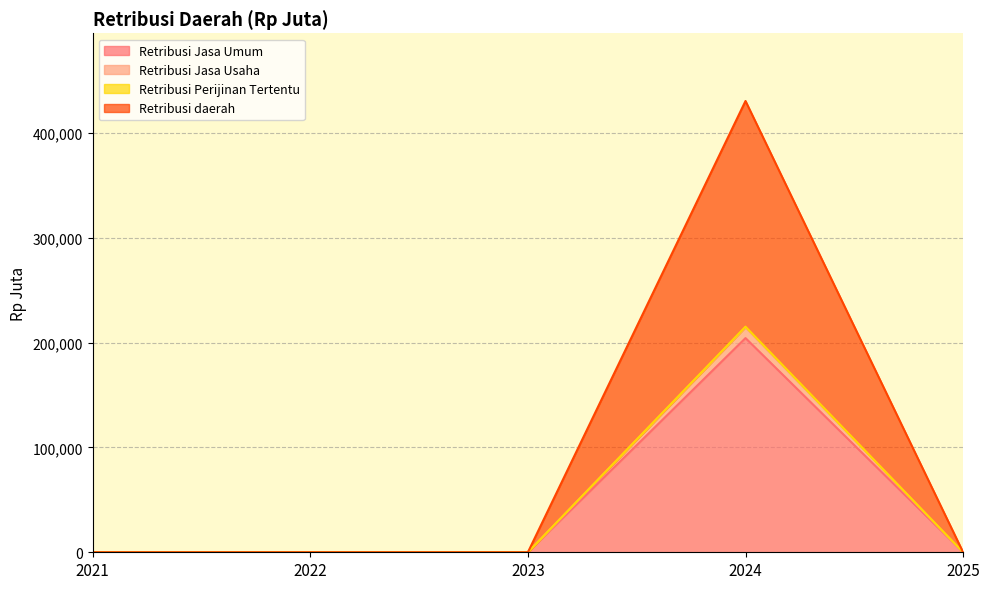

Rank the categories by Retribusi Perijinan Tertentu value from lowest to highest.

2021, 2022, 2023, 2025, 2024